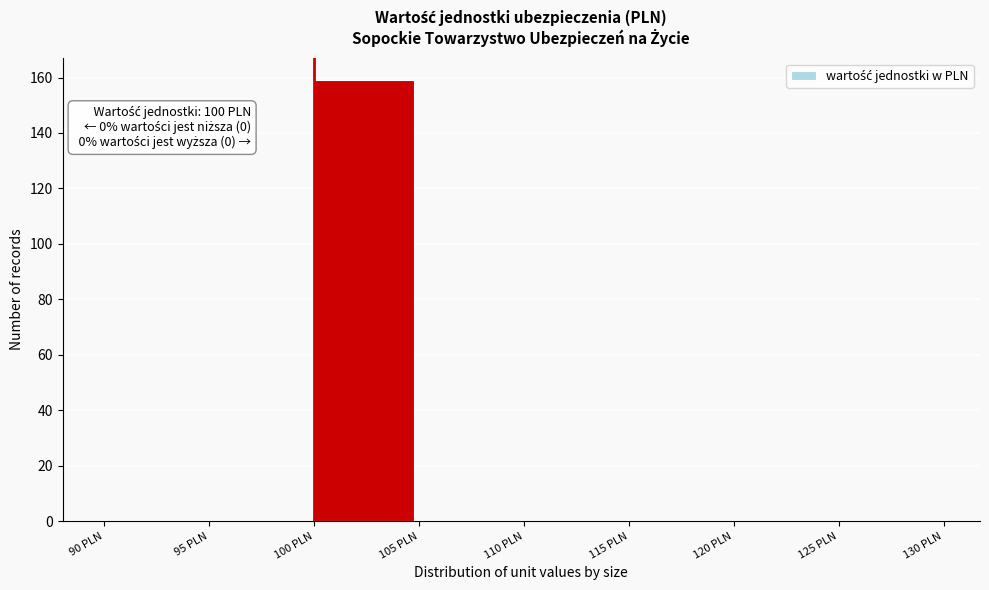

Which range on the x-axis has the tallest bar?

100 to 105